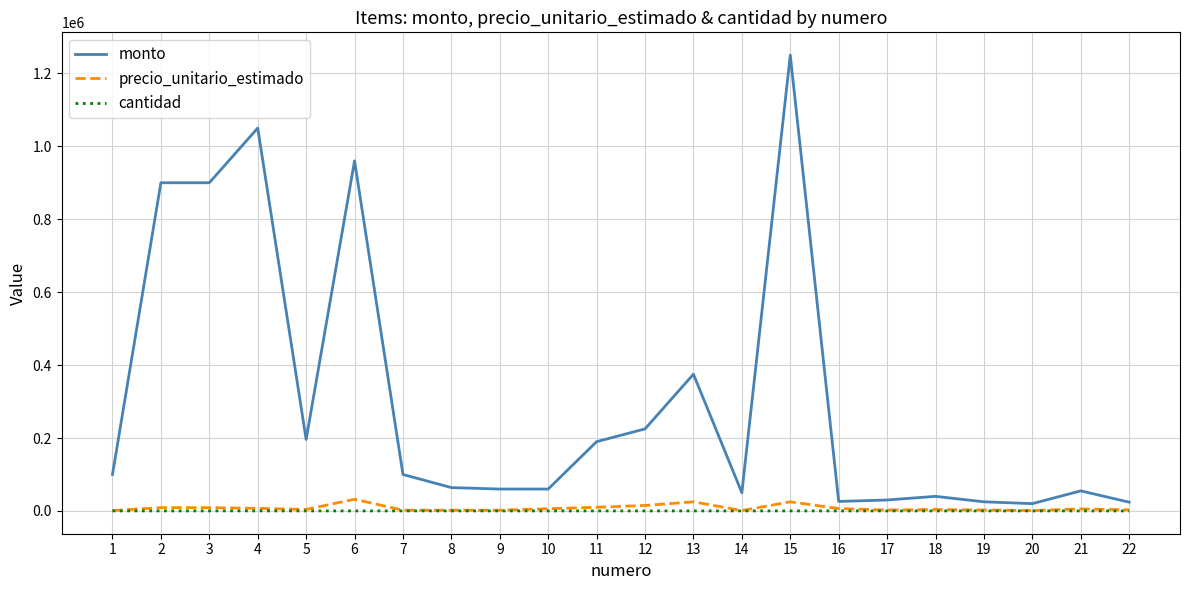

What is the greatest value displayed?

1250000